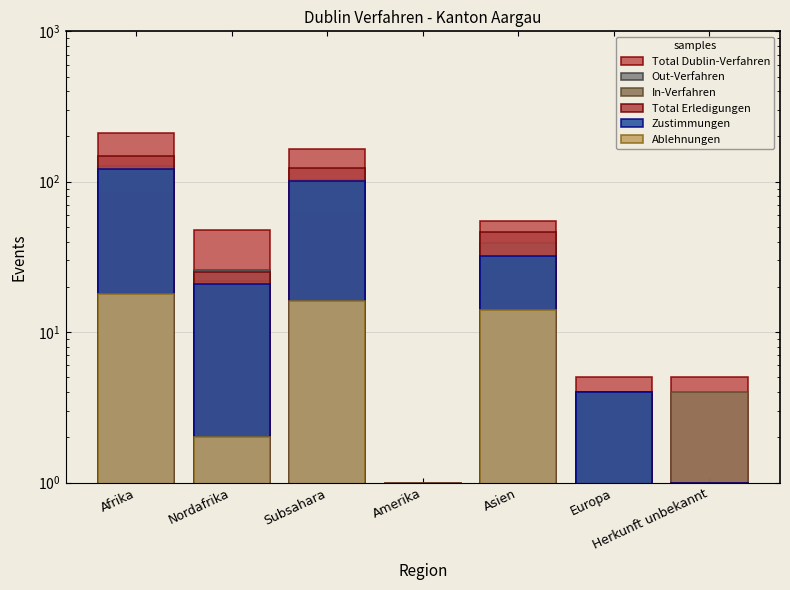

True or false: In-Verfahren has a value of 28.6 at Nordafrika.

False